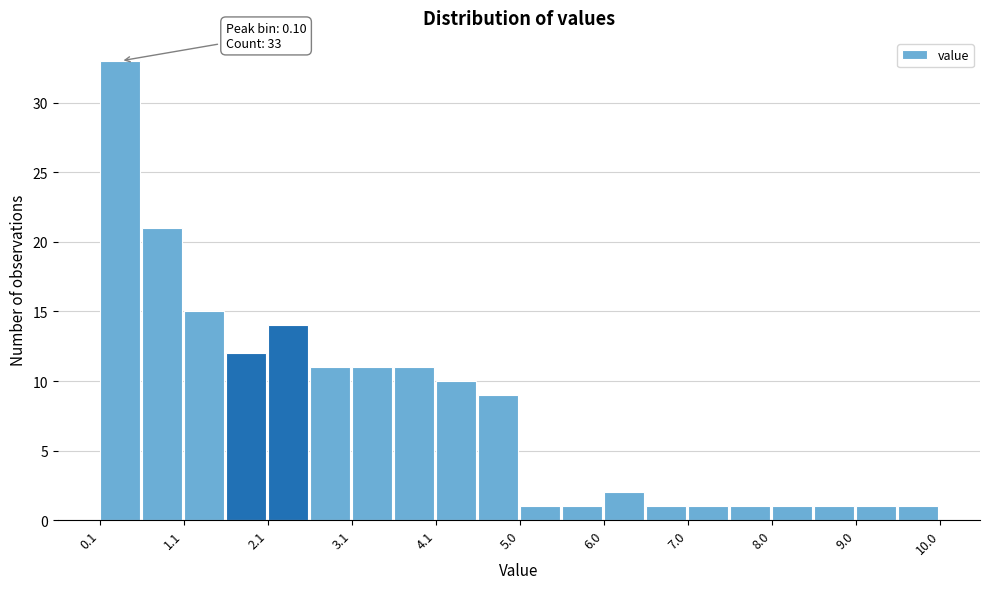

Which range on the x-axis has the tallest bar?

0.1 to 0.6